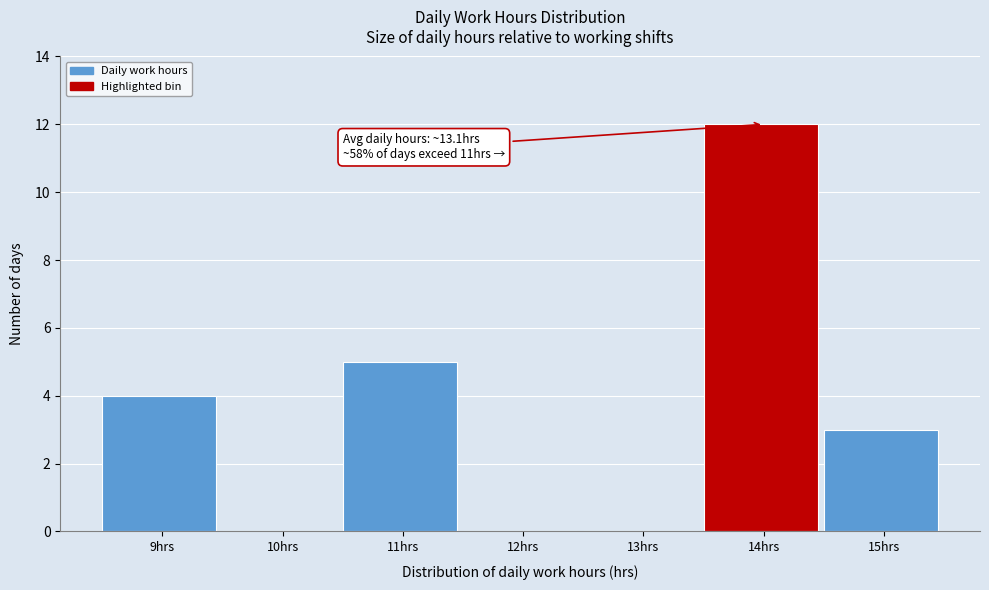

Which range on the x-axis has the tallest bar?

13.5 to 14.5